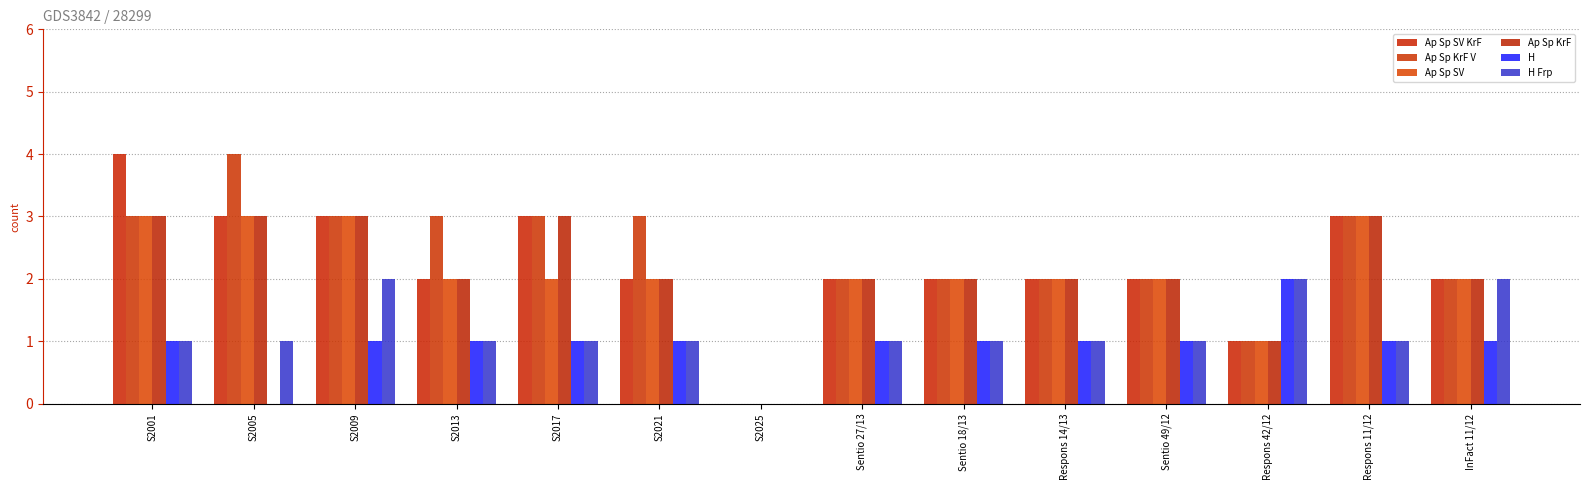

Reading left to right, list all the values displayed in this chart.

Ap Sp SV KrF: 4	3	3	2	3	2	0	2	2	2	2	1	3	2
Ap Sp KrF V: 3	4	3	3	3	3	0	2	2	2	2	1	3	2
Ap Sp SV: 3	3	3	2	2	2	0	2	2	2	2	1	3	2
Ap Sp KrF: 3	3	3	2	3	2	0	2	2	2	2	1	3	2
H: 1	0	1	1	1	1	0	1	1	1	1	2	1	1
H Frp: 1	1	2	1	1	1	0	1	1	1	1	2	1	2